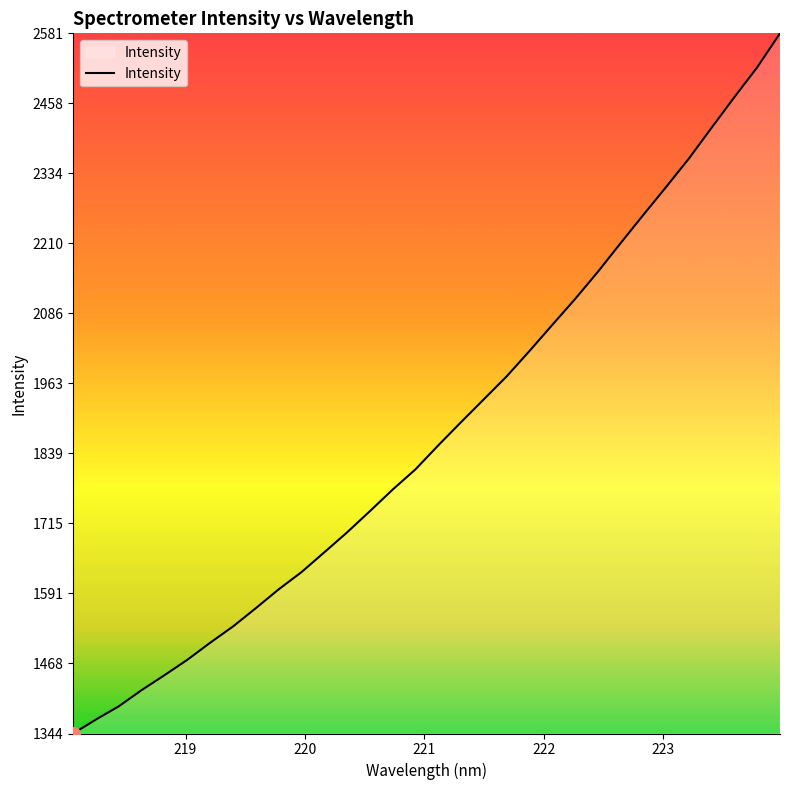

True or false: there are more than 2 points higher than both neighbors.

False